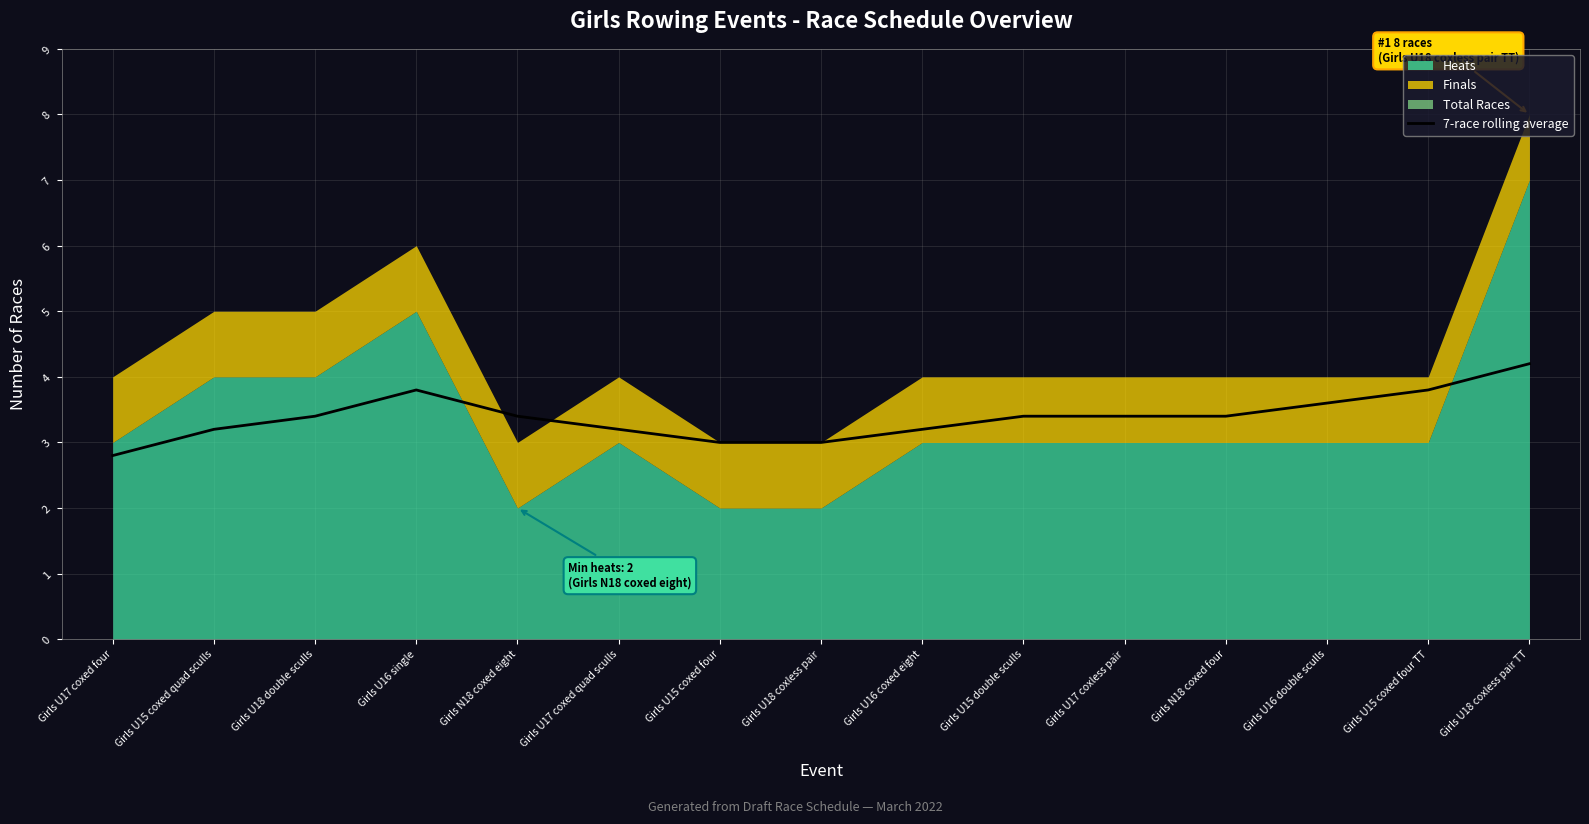

Does the chart have visible grid lines?

Yes